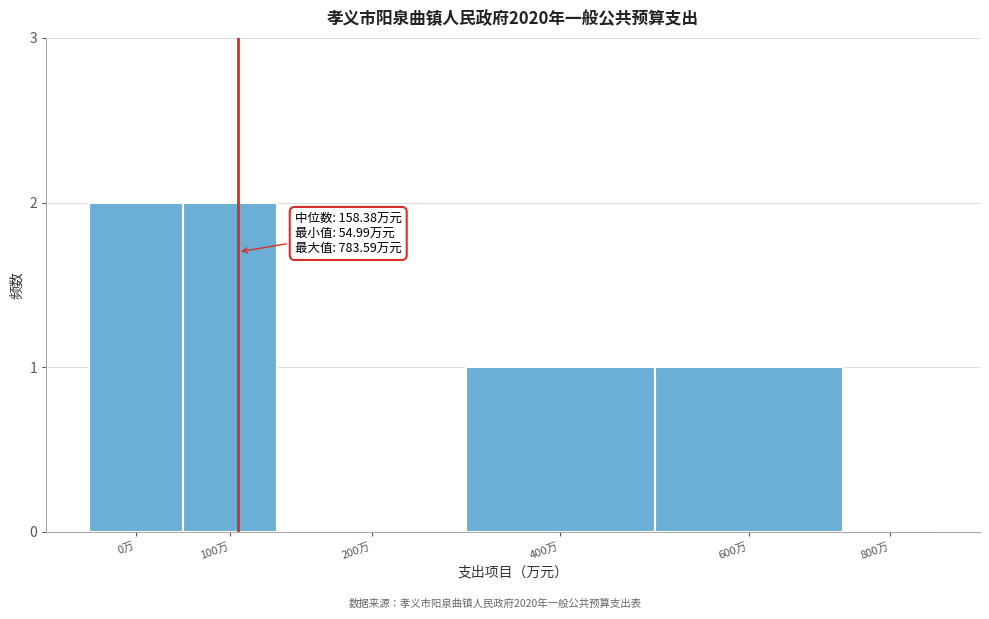

Reading left to right, list all the values displayed in this chart.

0万=2	100万=2	200万=0	400万=1	600万=1	800万=0